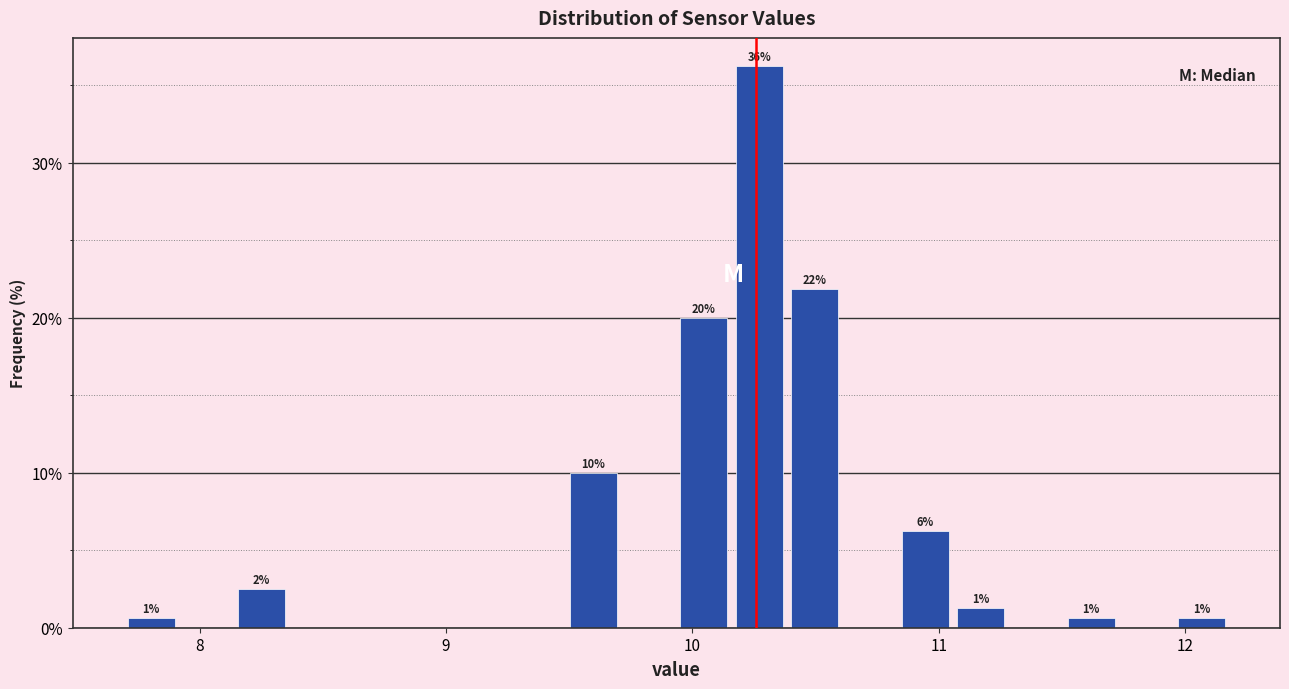

Around what value on the x-axis is the tallest bar? Give the approximate position of its centre, as read against the axis.

10.3